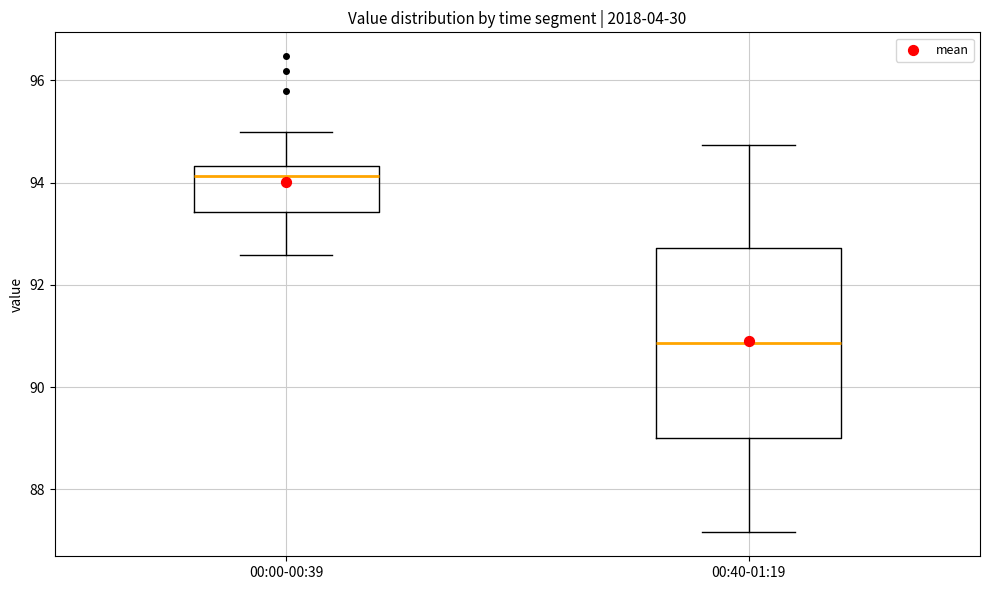

Reading left to right, read every box against the y-axis: the position of its median line, the range the box covers, and the ends of its whiskers. The values are not printed on the chart, so give them approximately, as read against the axis.

00:00-00:39: median 94.2, box 93.4 to 94.4, whiskers 92.6 to 95.0
00:40-01:19: median 90.8, box 89.0 to 92.8, whiskers 87.2 to 94.8